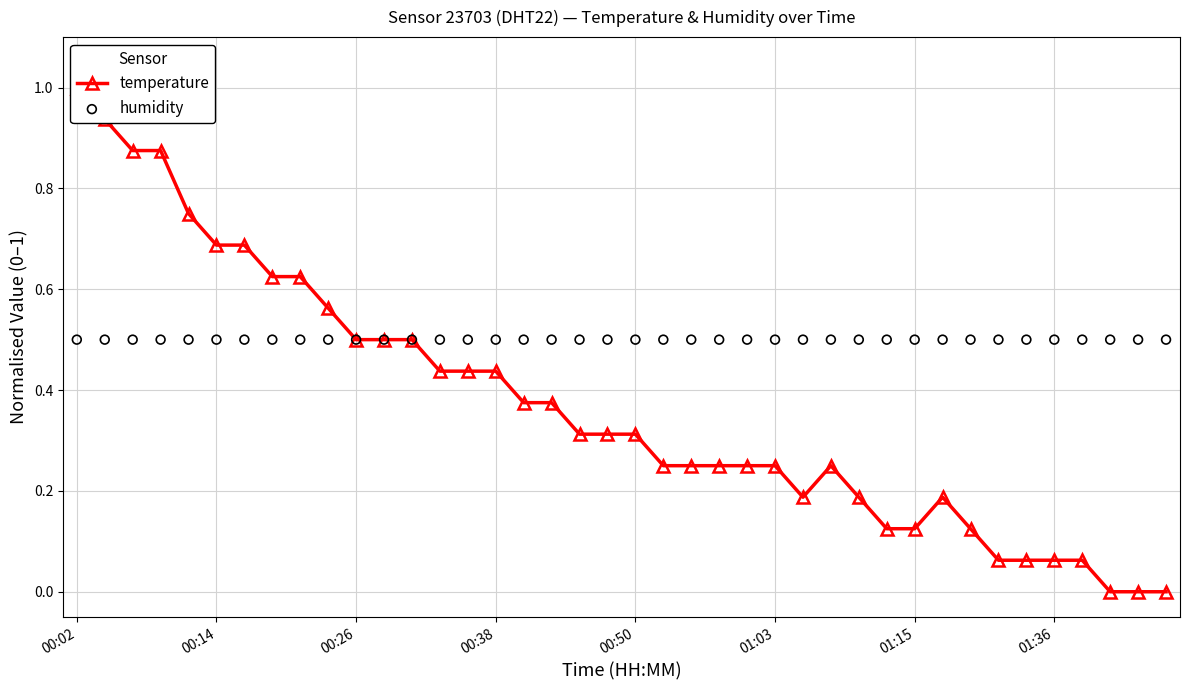

Which series has the largest total across all categories?

humidity